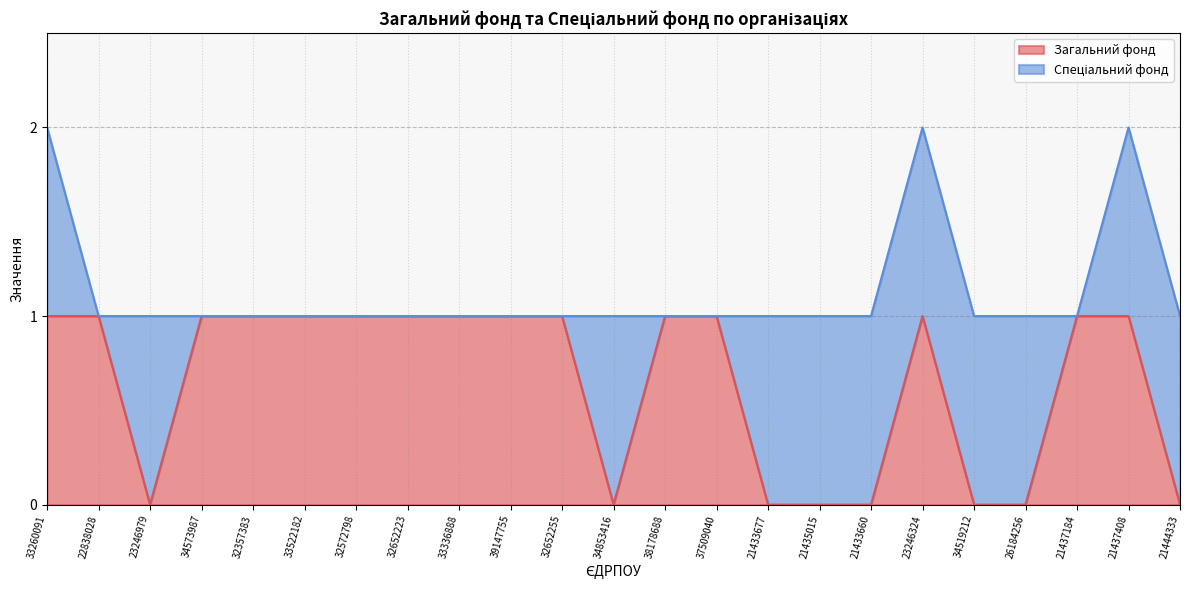

What is the sum of all values?

15